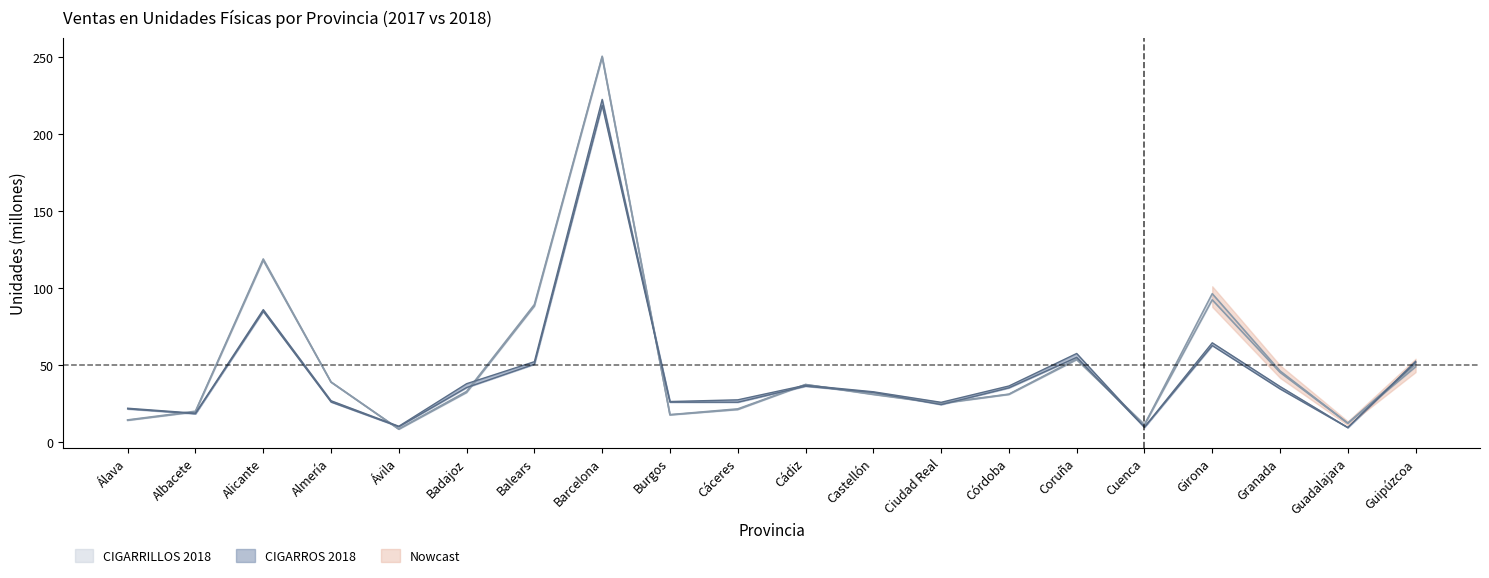

How many values in the CIGARROS 2018 series are below 34?

10